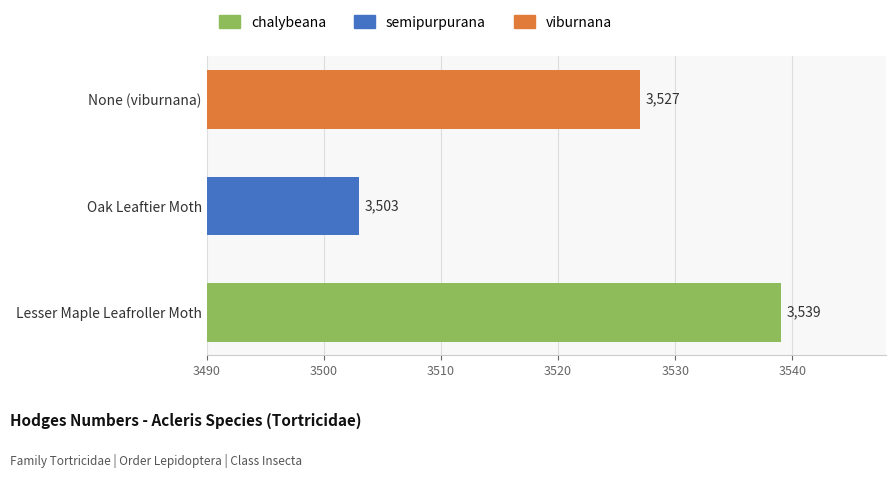

The chart shows a value of 3503 at Oak Leaftier Moth. True or false?

True